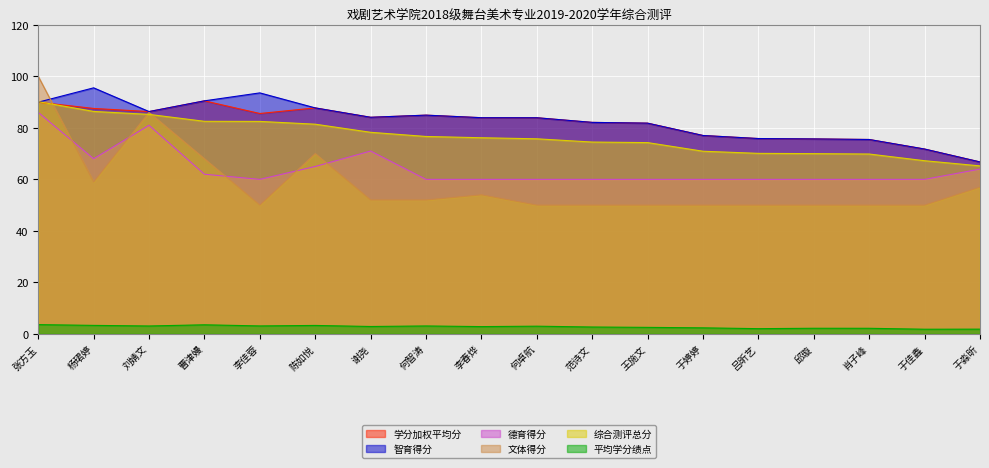

List the series in order of their peak value, highest first.

文体得分, 智育得分, 学分加权平均分, 综合测评总分, 德育得分, 平均学分绩点